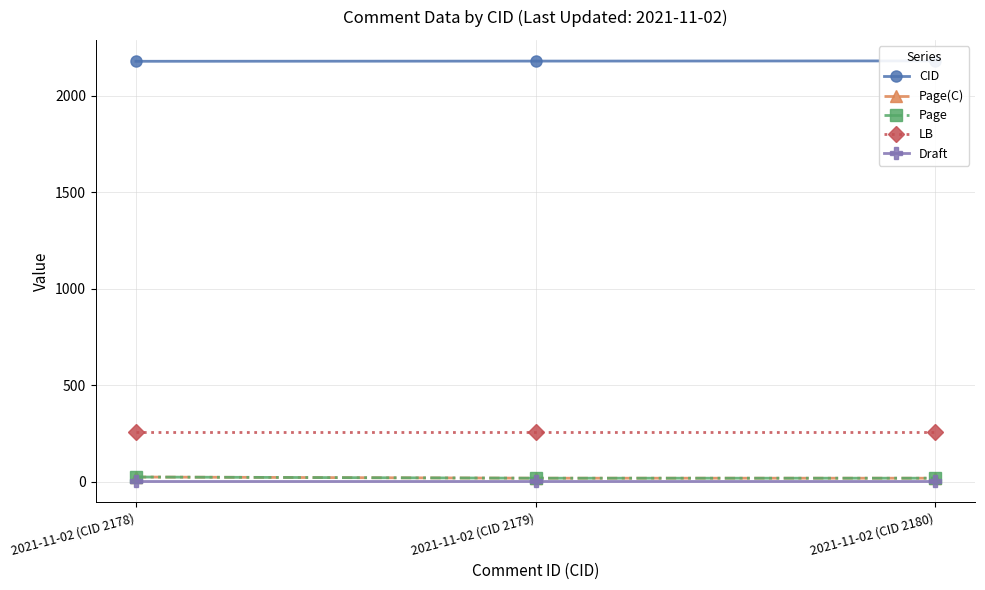

Reading left to right, list all the values displayed in this chart.

CID: 2178	2179	2180
Page(C): 24	18	18
Page: 24	18	18
LB: 257	257	257
Draft: 2	2	2